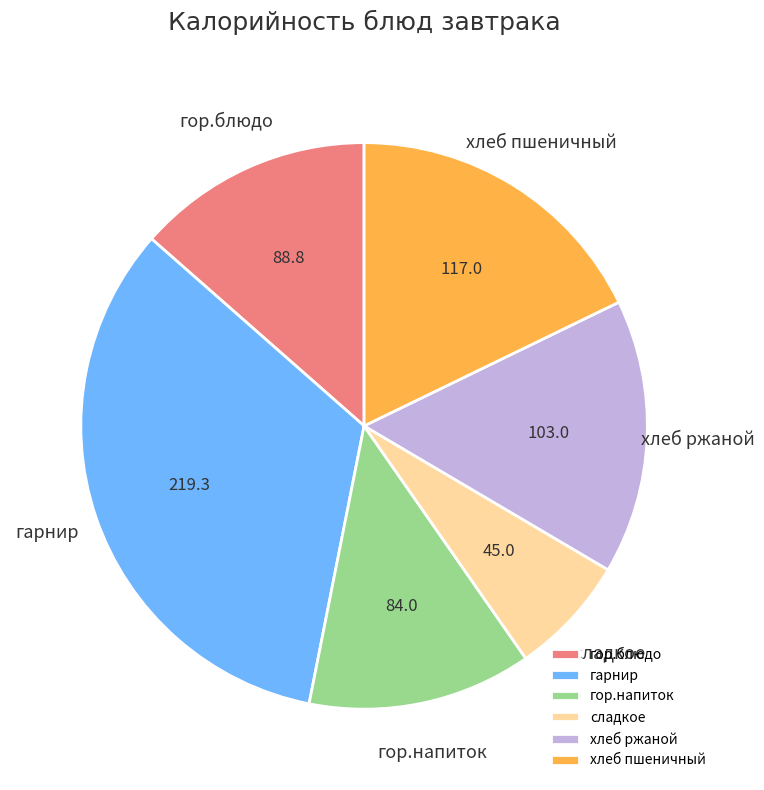

True or false: гарнир accounts for 48% of the total.

False